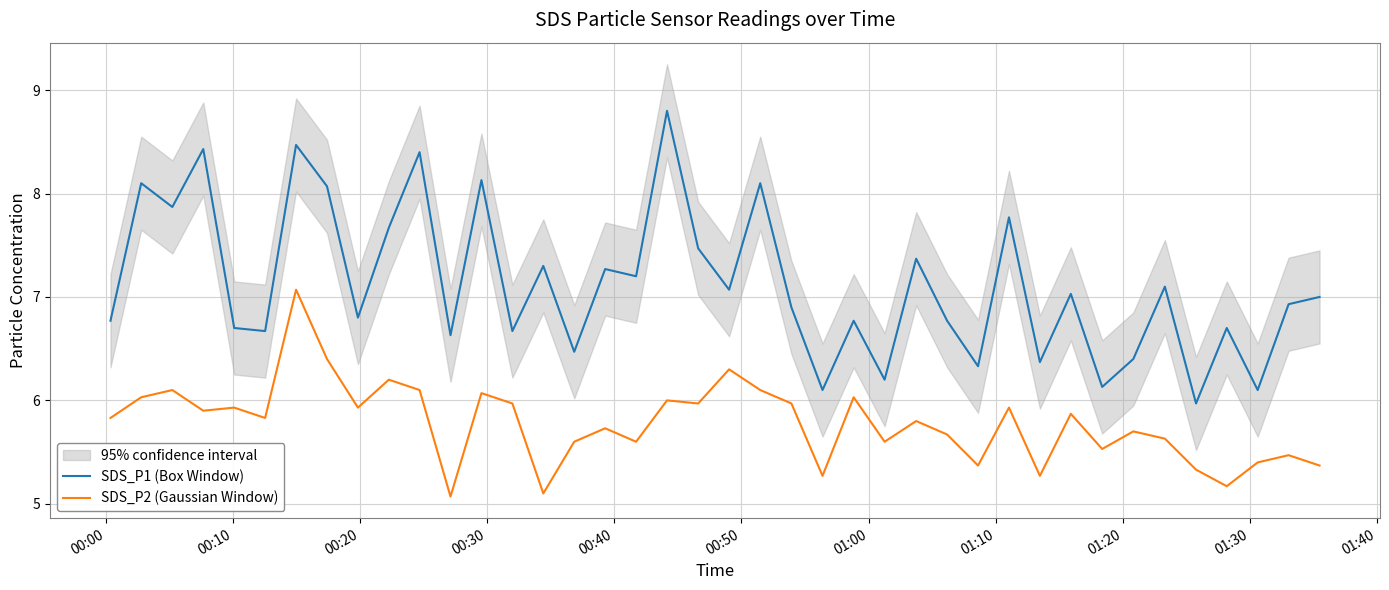

What is the average value of the SDS_P2 (Gaussian Window) series?

5.8